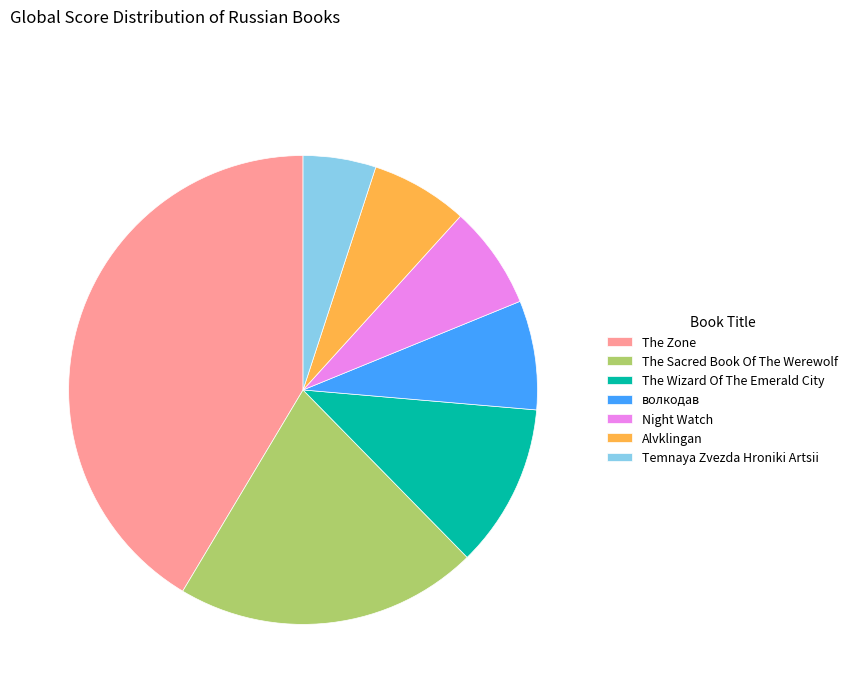

Is волкодав the majority of the pie?

No